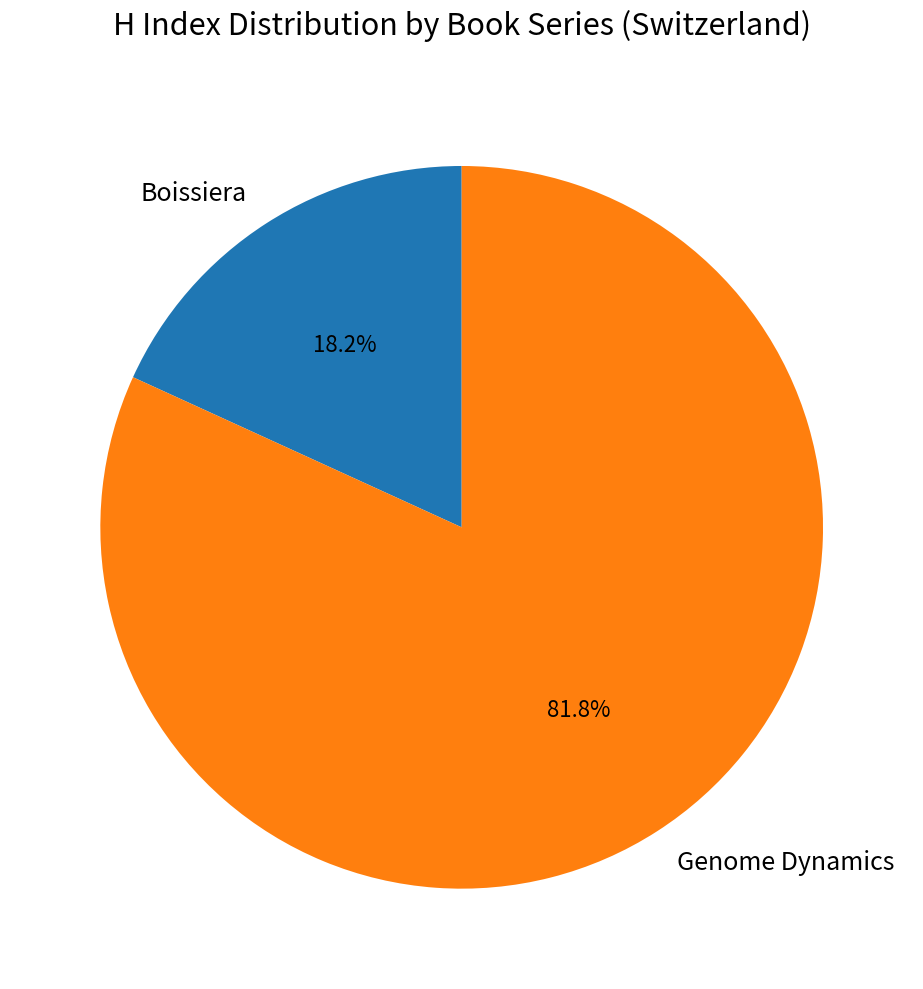

To the nearest percent, what portion does Genome Dynamics represent?

82%